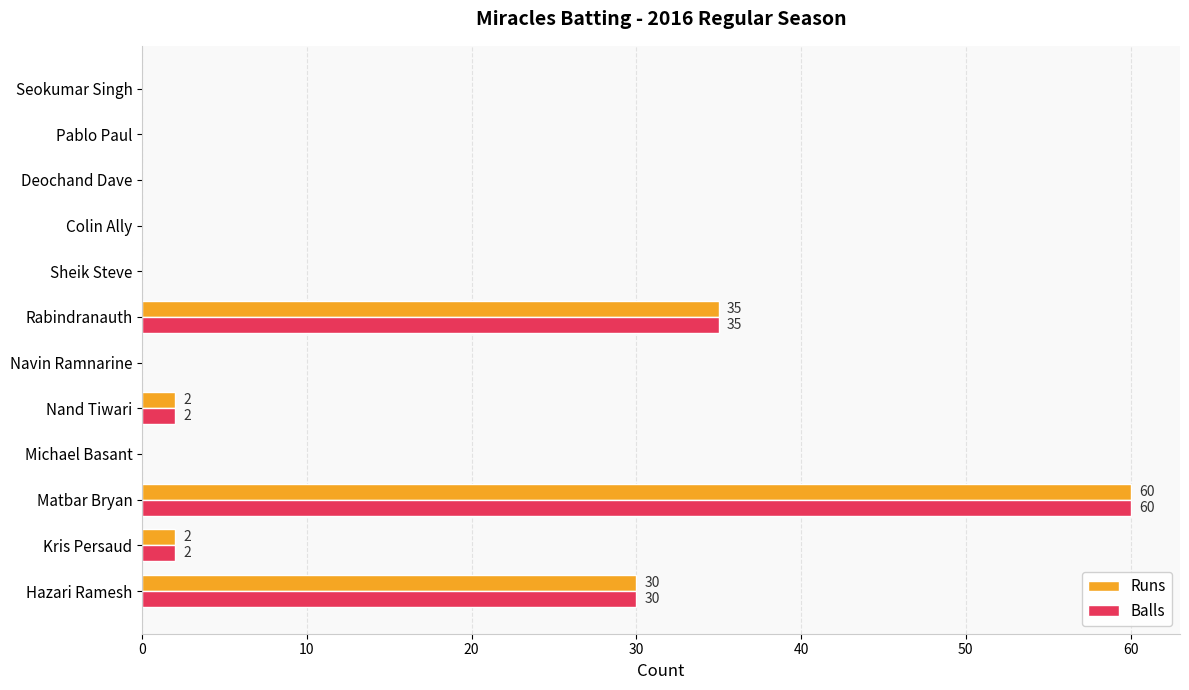

What are all the series names shown in the legend?

Runs, Balls